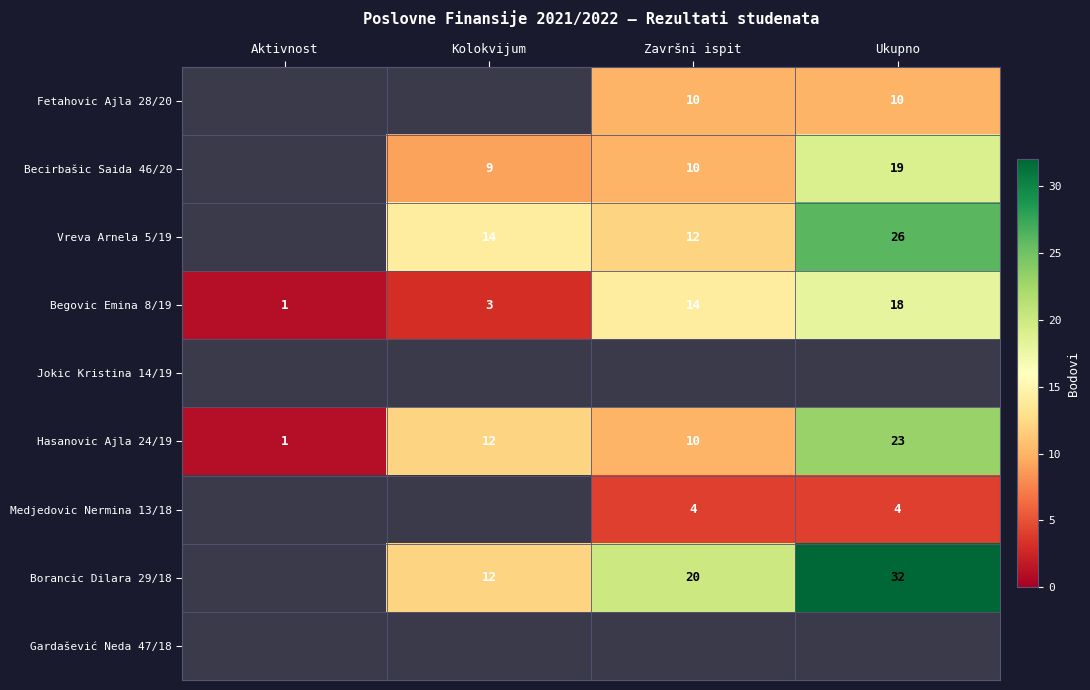

The value of Fetahovic Ajla 28/20 at Ukupno is 6.5. True or false?

False